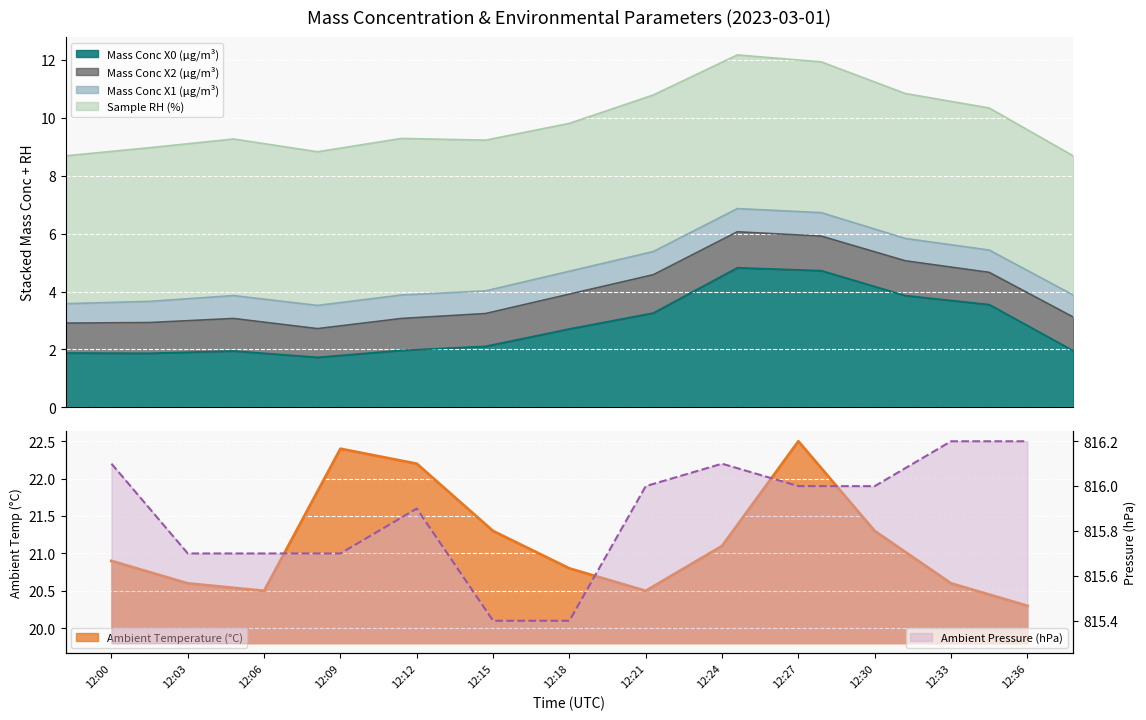

What is the maximum value for Mass Conc X0 (μg/m³)?

4.8